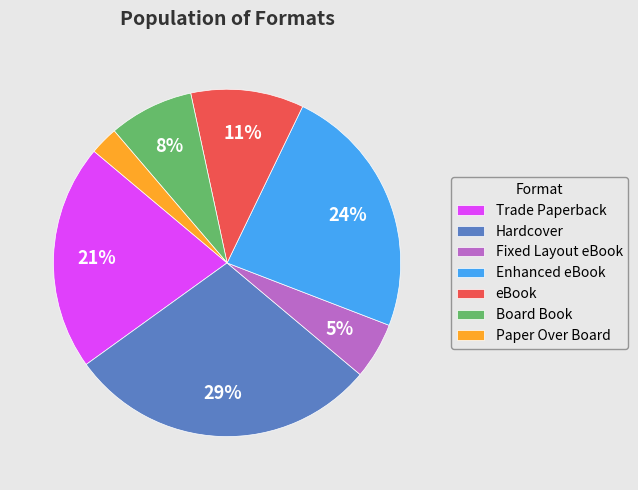

Does eBook represent more than half of the total?

No